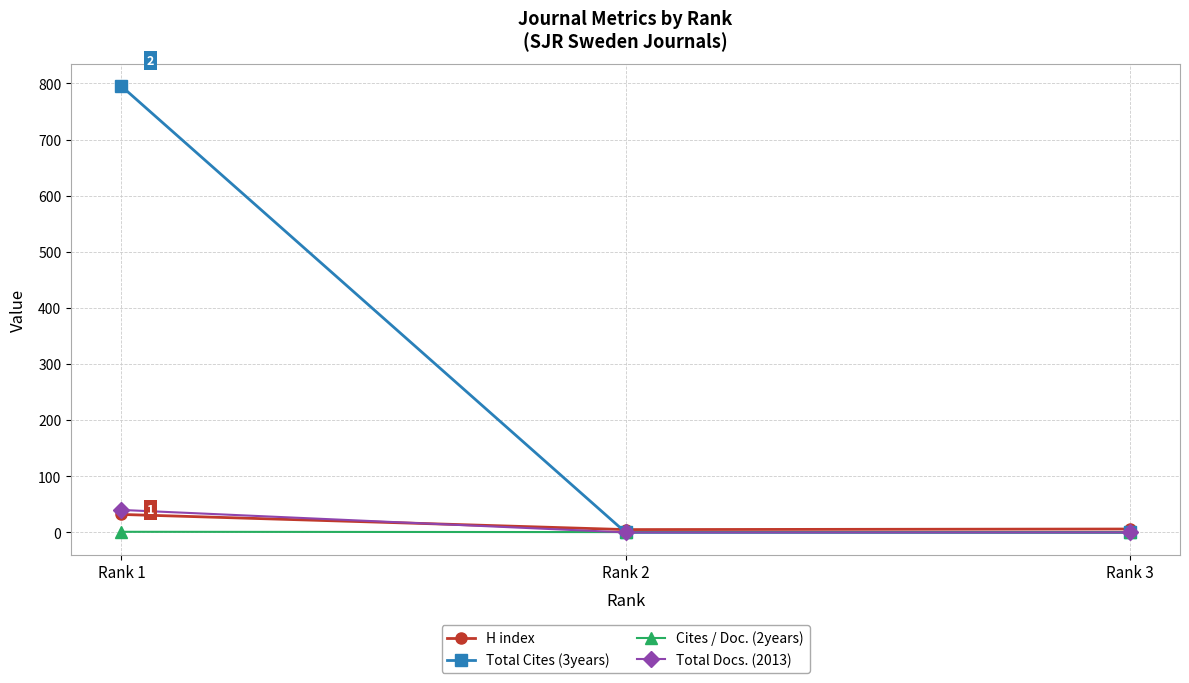

How many values in the Total Docs. (2013) series exceed 0?

1